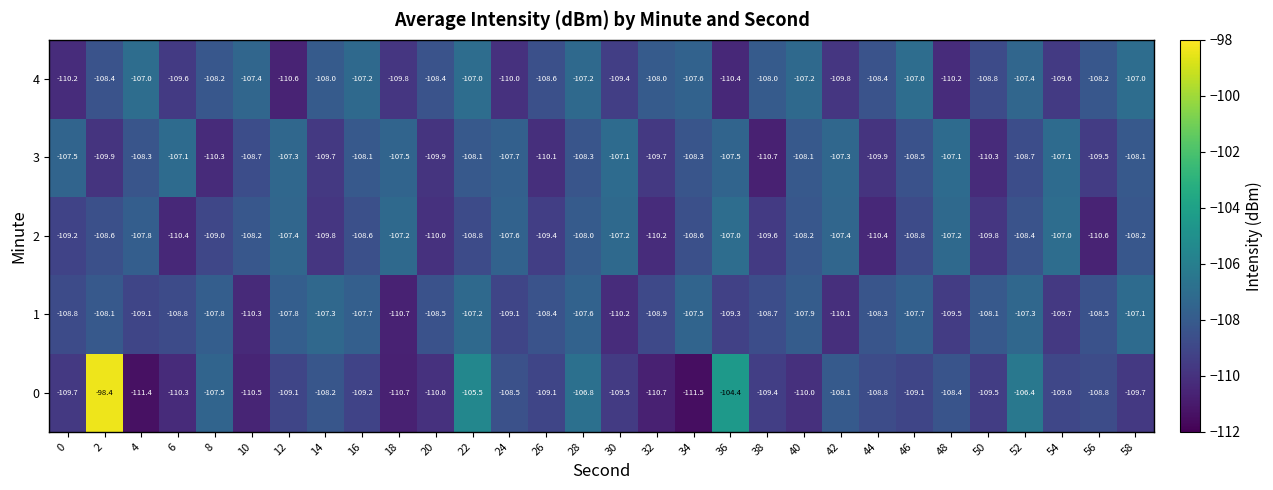

What is the difference between the highest and lowest values at 40?

2.8